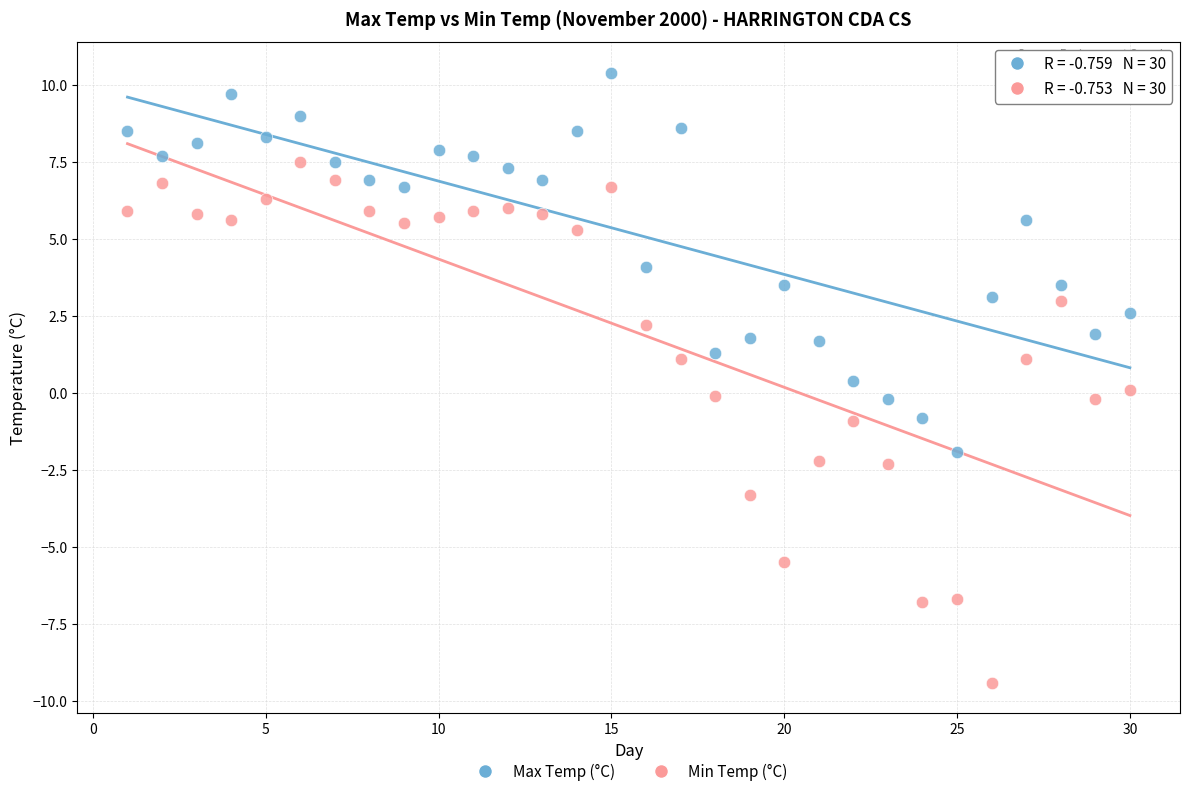

Which series reaches the maximum Y coordinate?

Max Temp (°C)